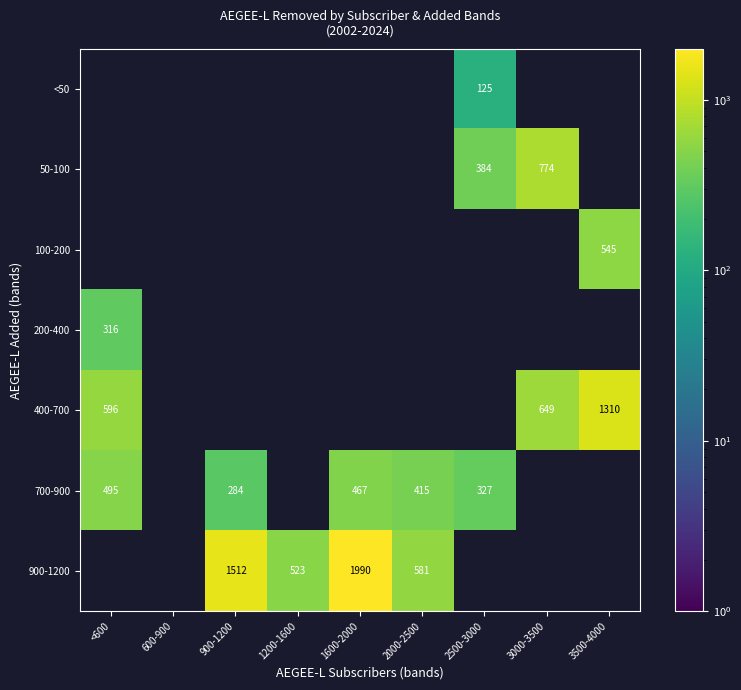

True or false: 50-100 has a value of 241 at 2500-3000.

False